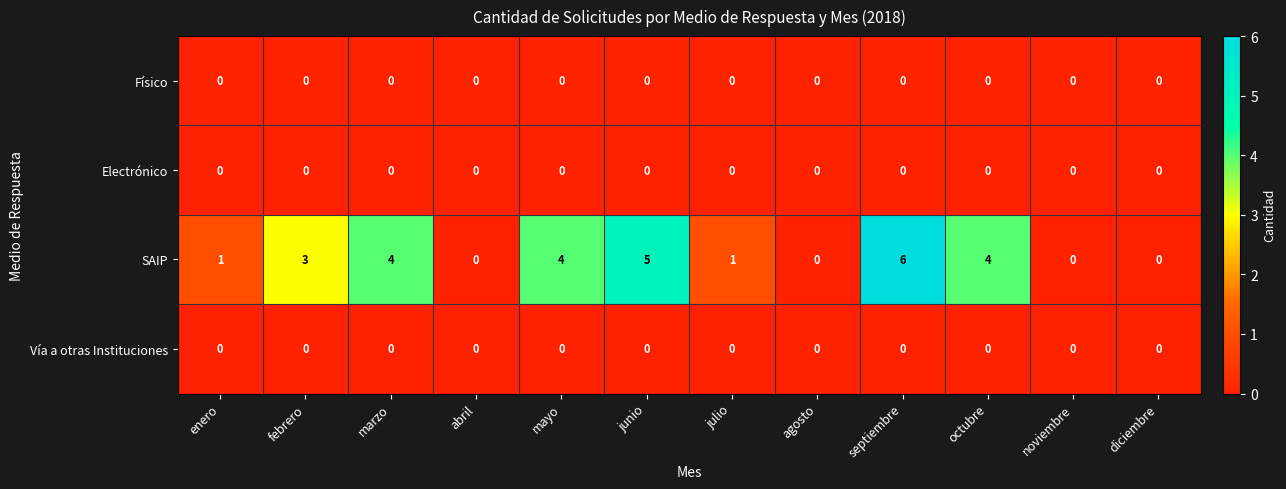

Is the value of Electrónico at noviembre greater than the value of SAIP at septiembre?

No